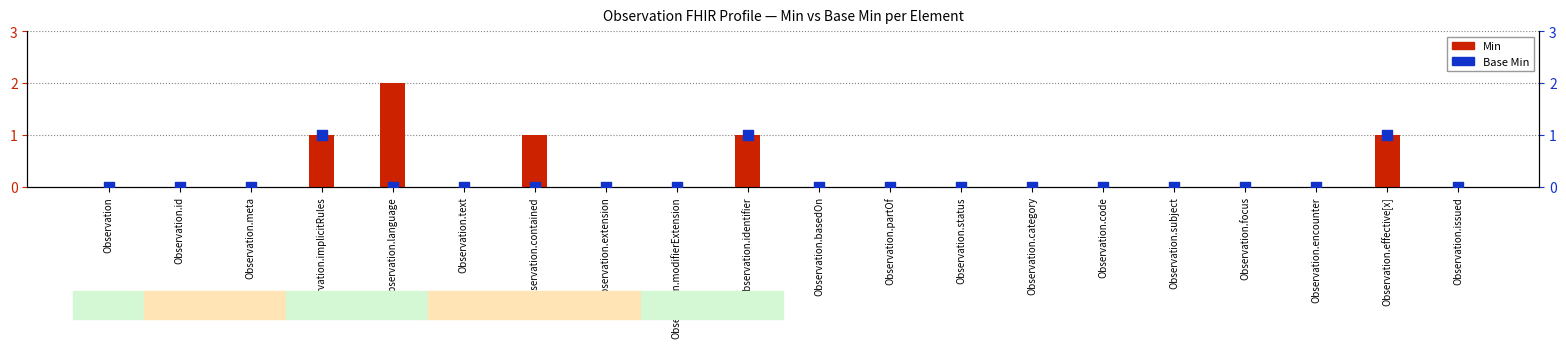

Which series contains the highest Y value?

Min